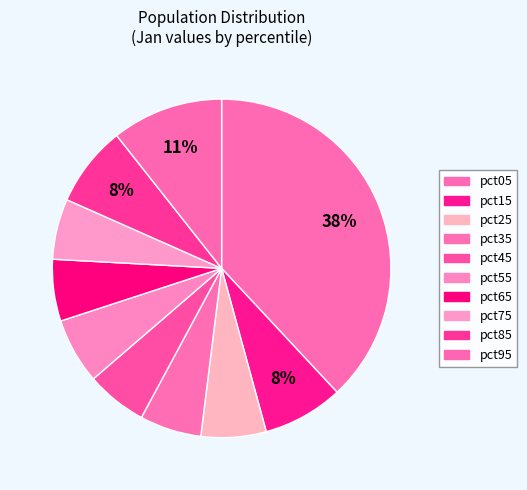

Combined, what portion of the pie is pct75 and pct95?

16.4%